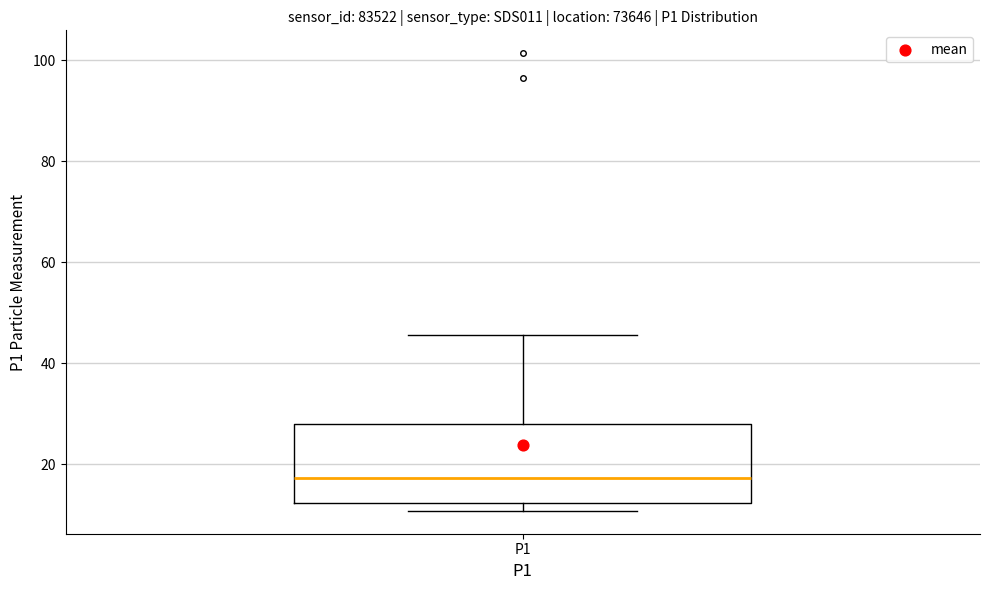

Read this box plot against the y-axis: the position of the median line, the range covered by the box, and the ends of both whiskers. The values are not printed on the chart, so give them approximately, as read against the axis.

median 18, box 12 to 28, whiskers 10 to 46